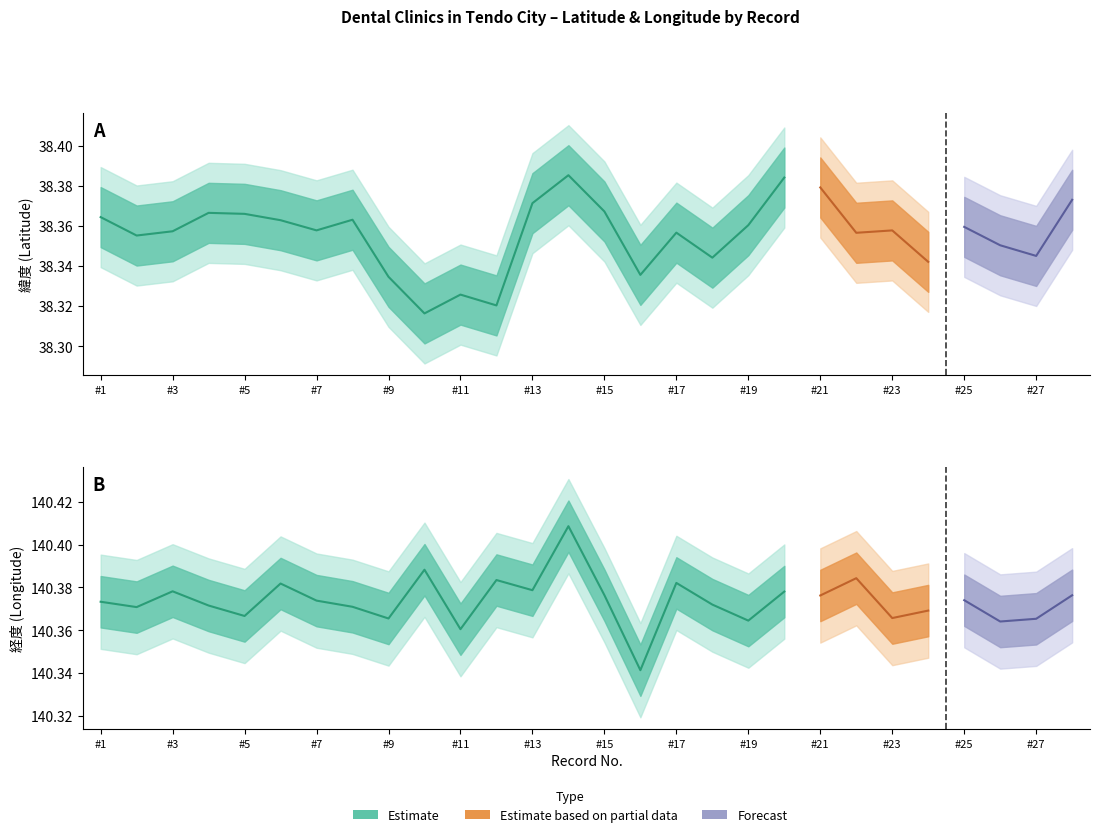

What is the average value of the 経度 series?

140.4